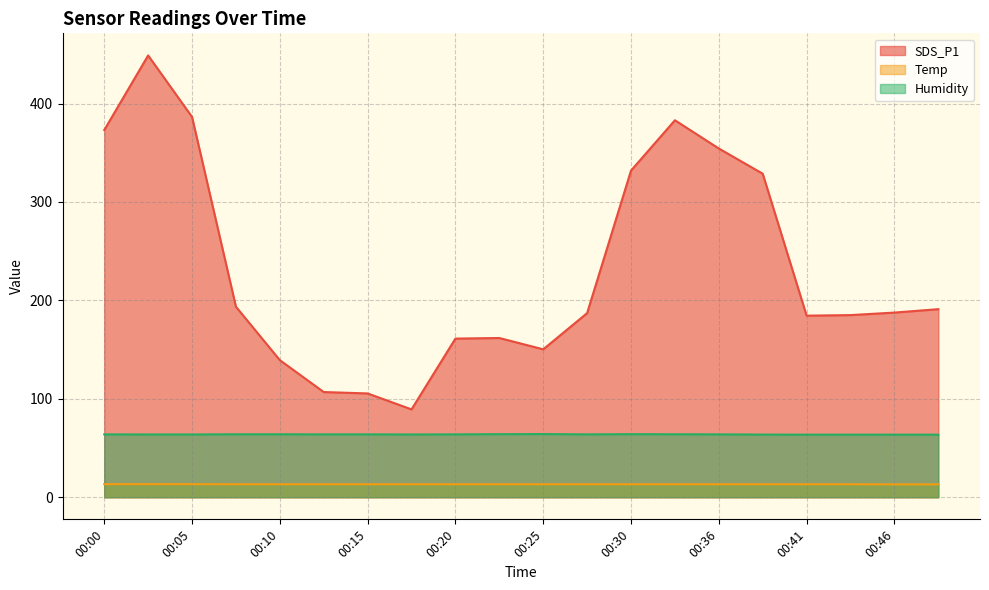

What is the difference between the maximum and second lowest values in the Humidity series?

0.6